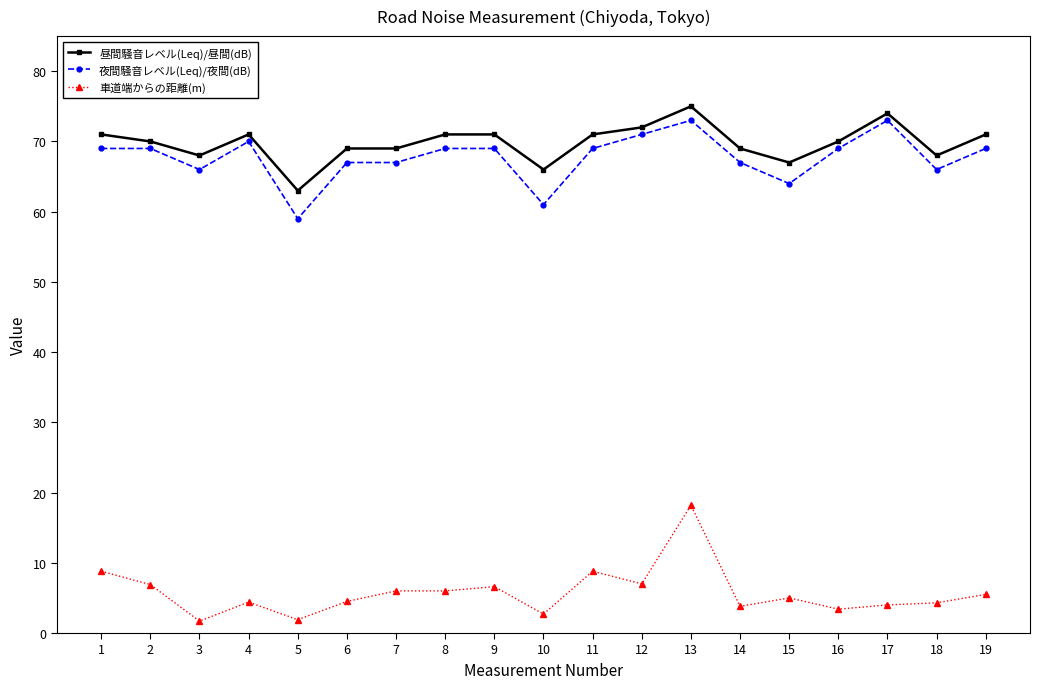

Is this an area chart (filled region under the line)?

No